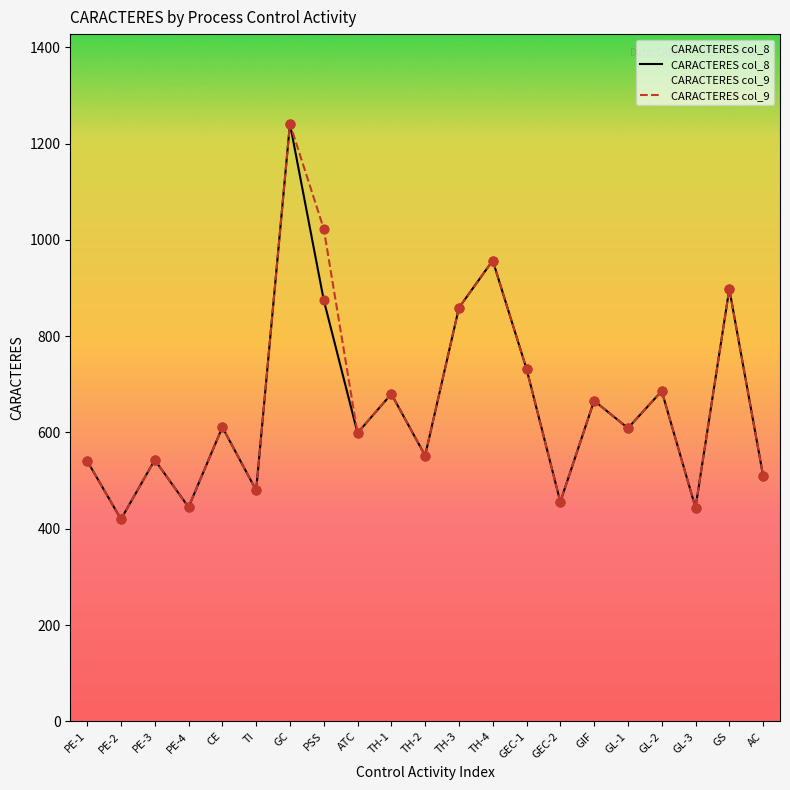

At how many categories does at least one series exceed 940?

3